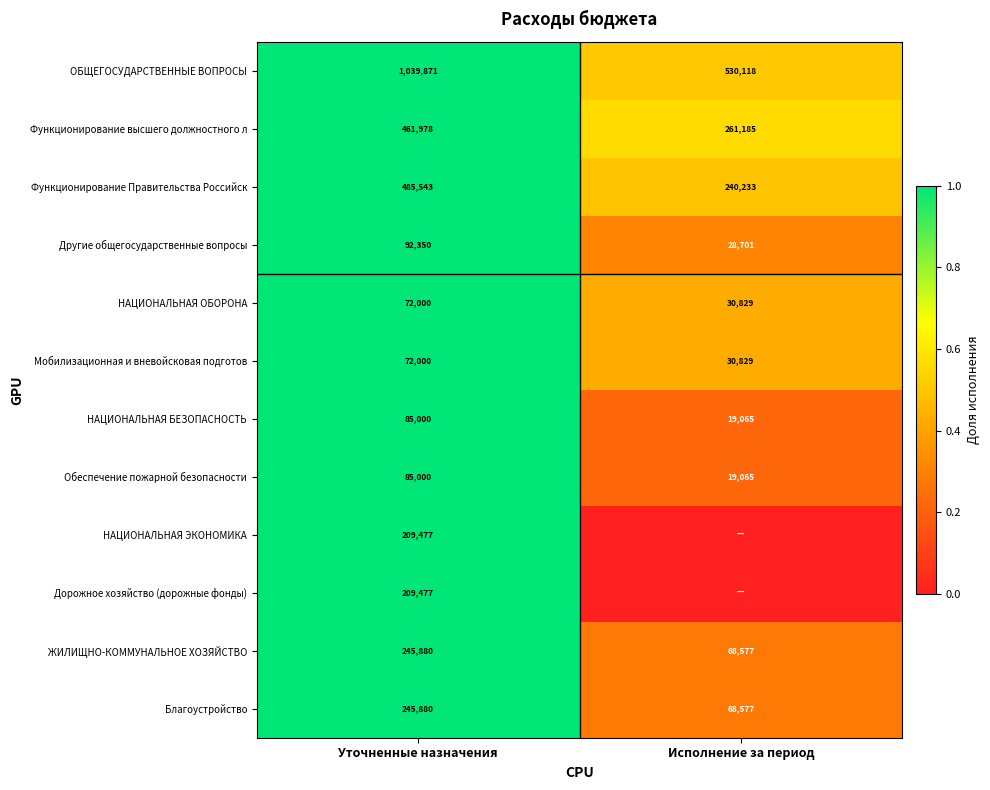

What is the difference between the maximum and minimum values in the Мобилизационная и вневойсковая подготов series?

41171